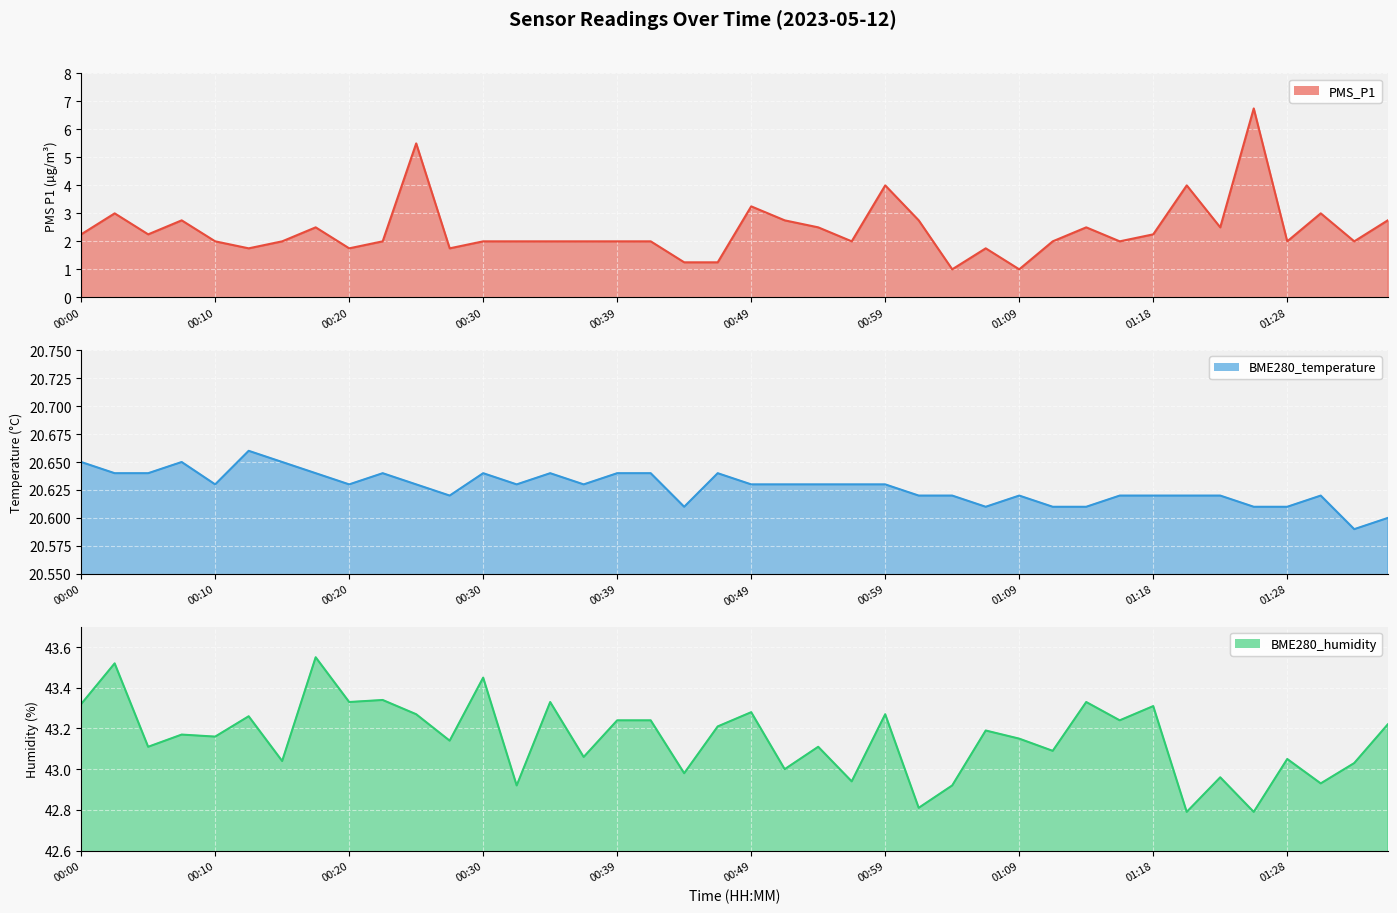

List the series in order of their peak value, lowest first.

PMS_P1, BME280_temperature, BME280_humidity